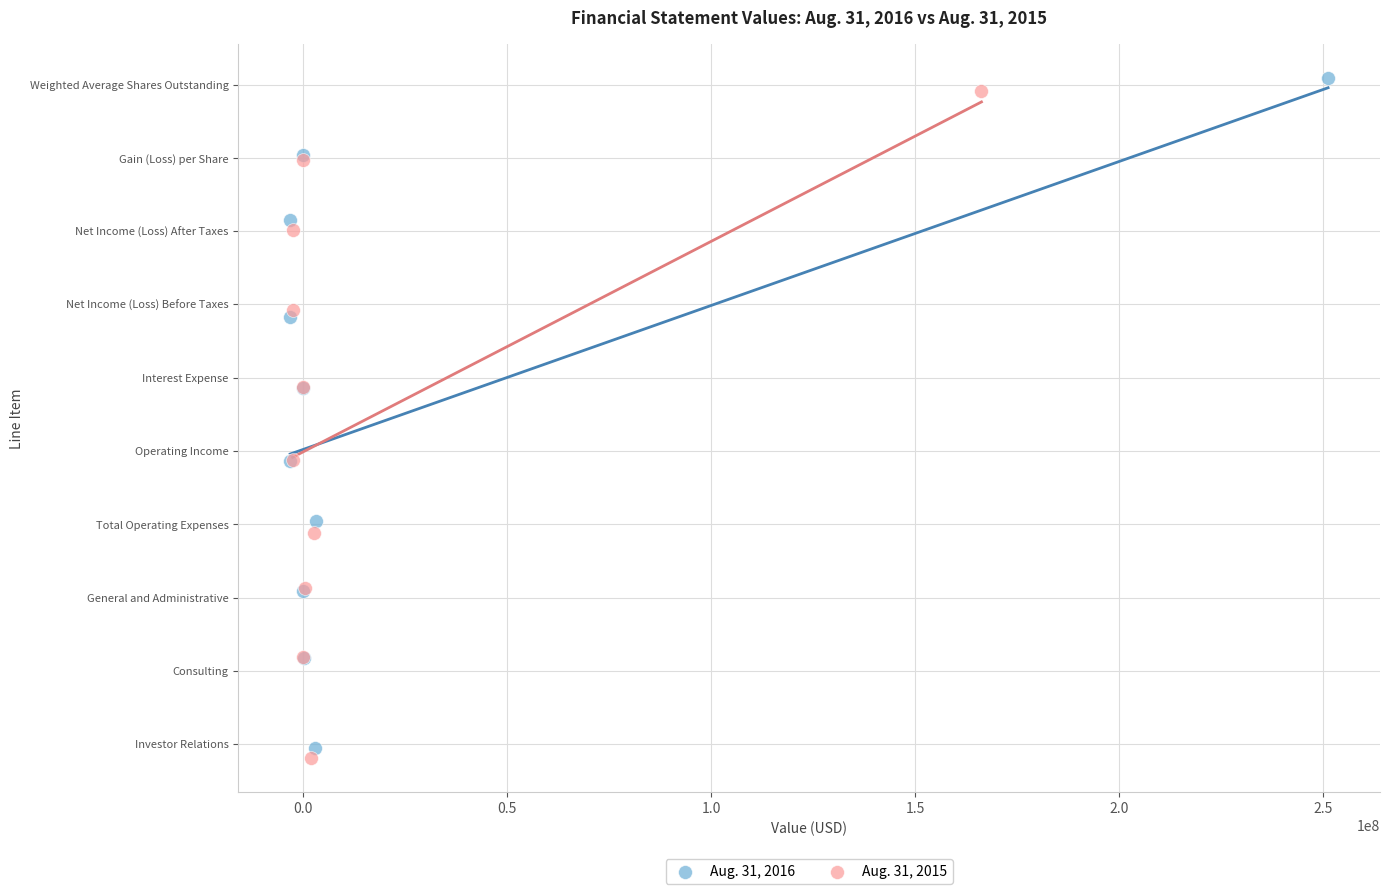

What are all the series names shown in the legend?

Aug. 31, 2016, Aug. 31, 2015